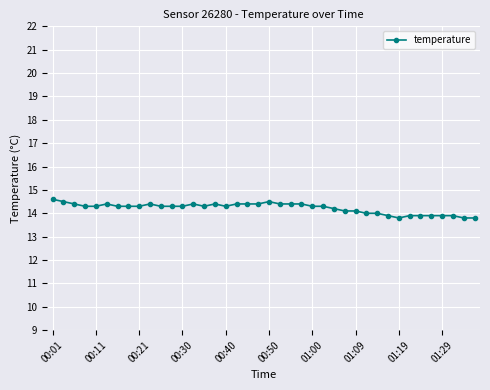

Count the number of data series in this chart.

1